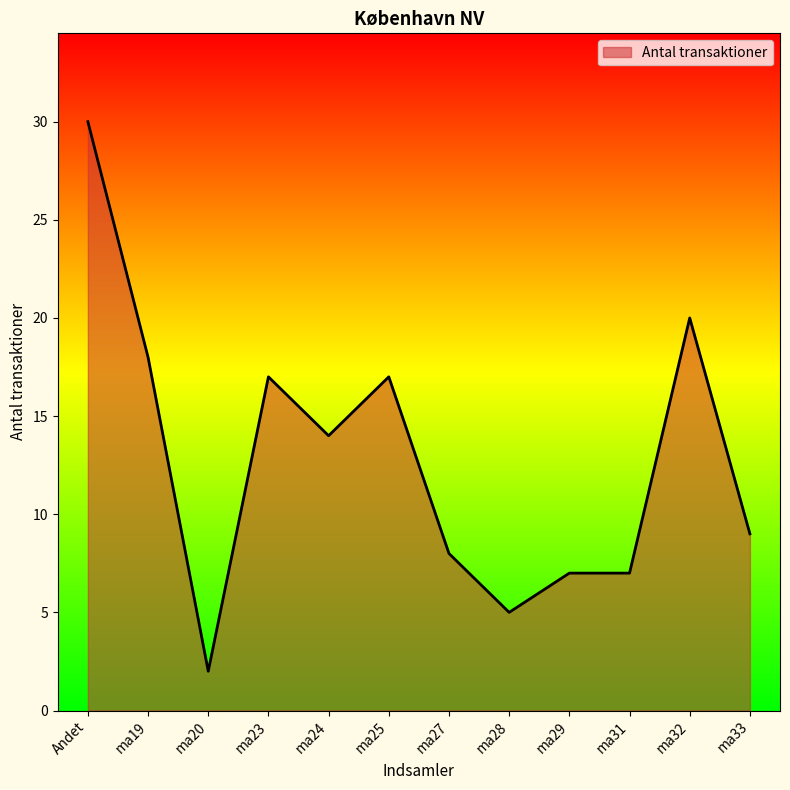

Which label corresponds to the smallest value in the chart?

ma20